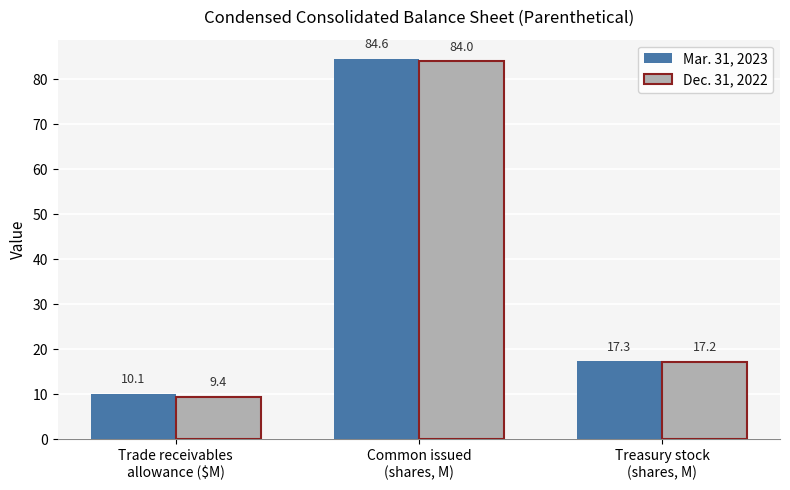

At which label does Mar. 31, 2023 first exceed 17?

Common issued
(shares, M)